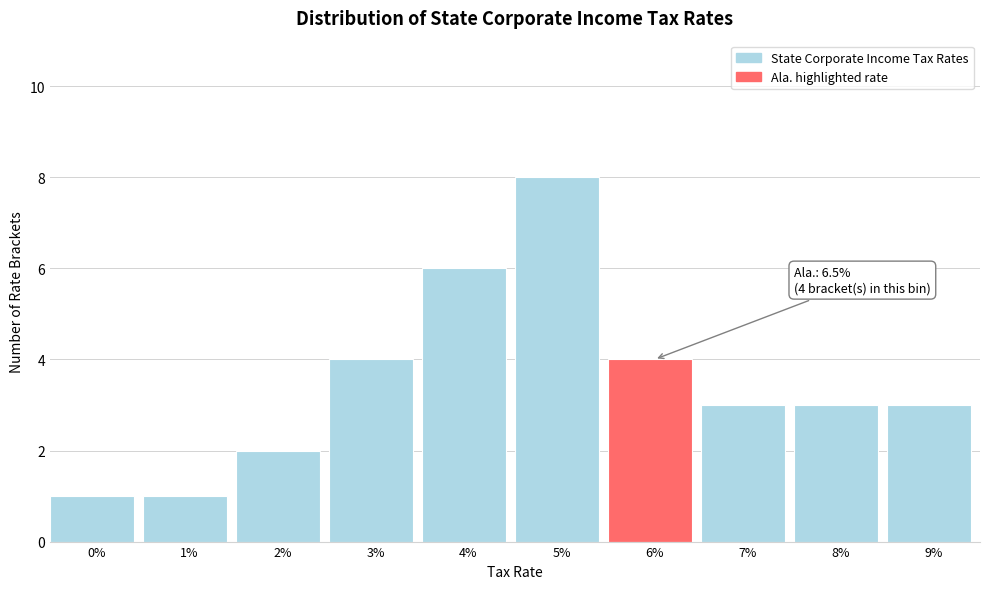

Reading left to right, what are all the values shown in this chart?

0%=1	1%=1	2%=2	3%=4	4%=6	5%=8	6%=4	7%=3	8%=3	9%=3